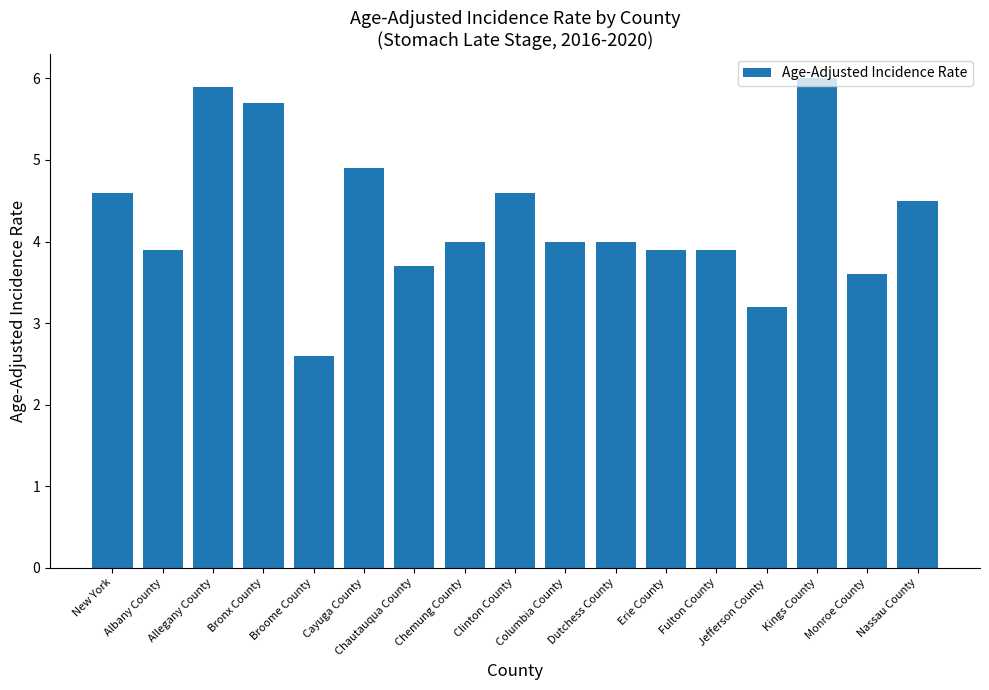

How many categories are shown in the chart?

17